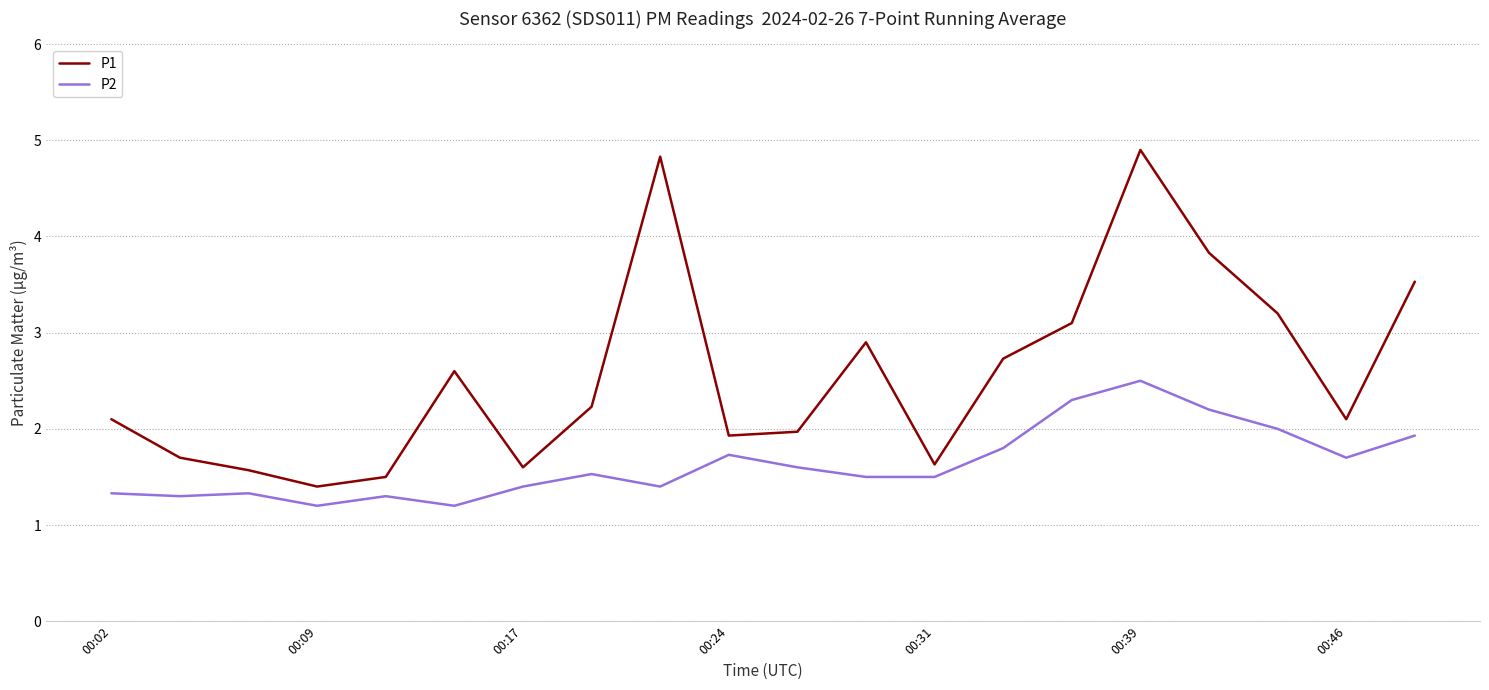

What is the minimum value shown in the chart?

1.2